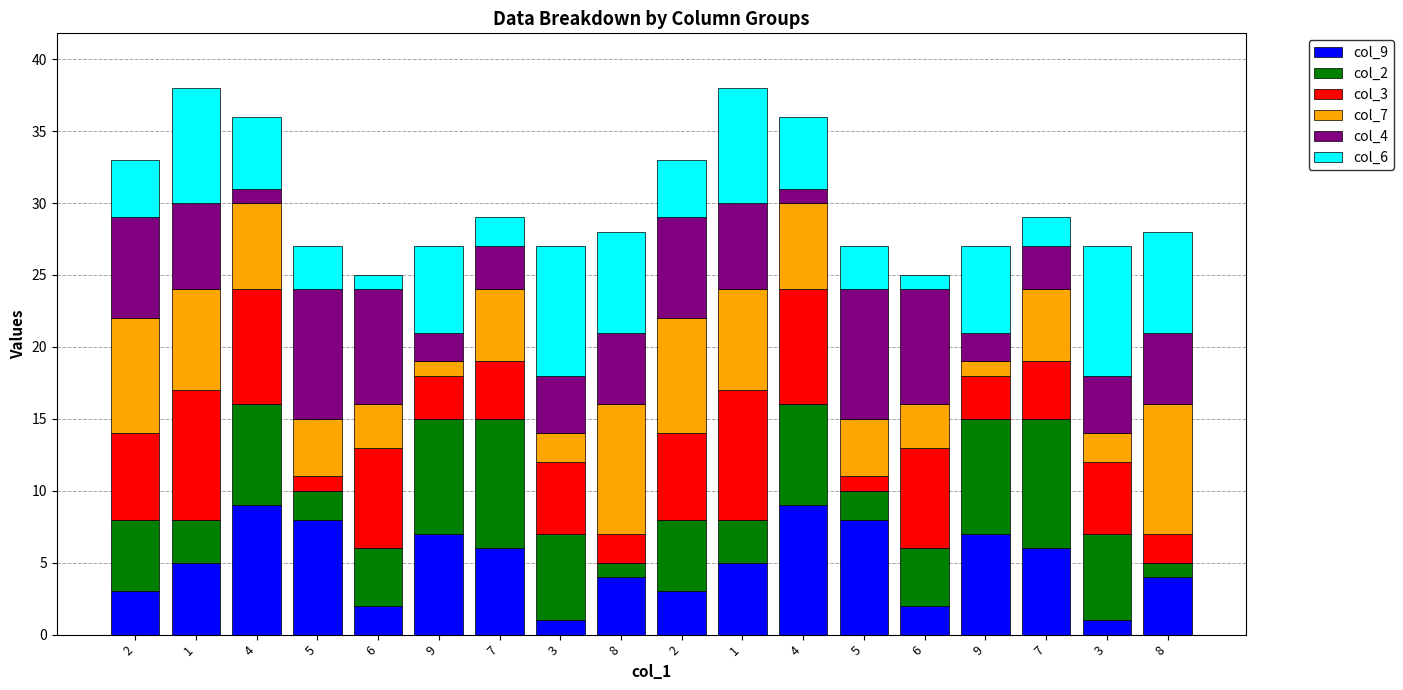

The col_3 series shows 2 at 8. True or false?

True